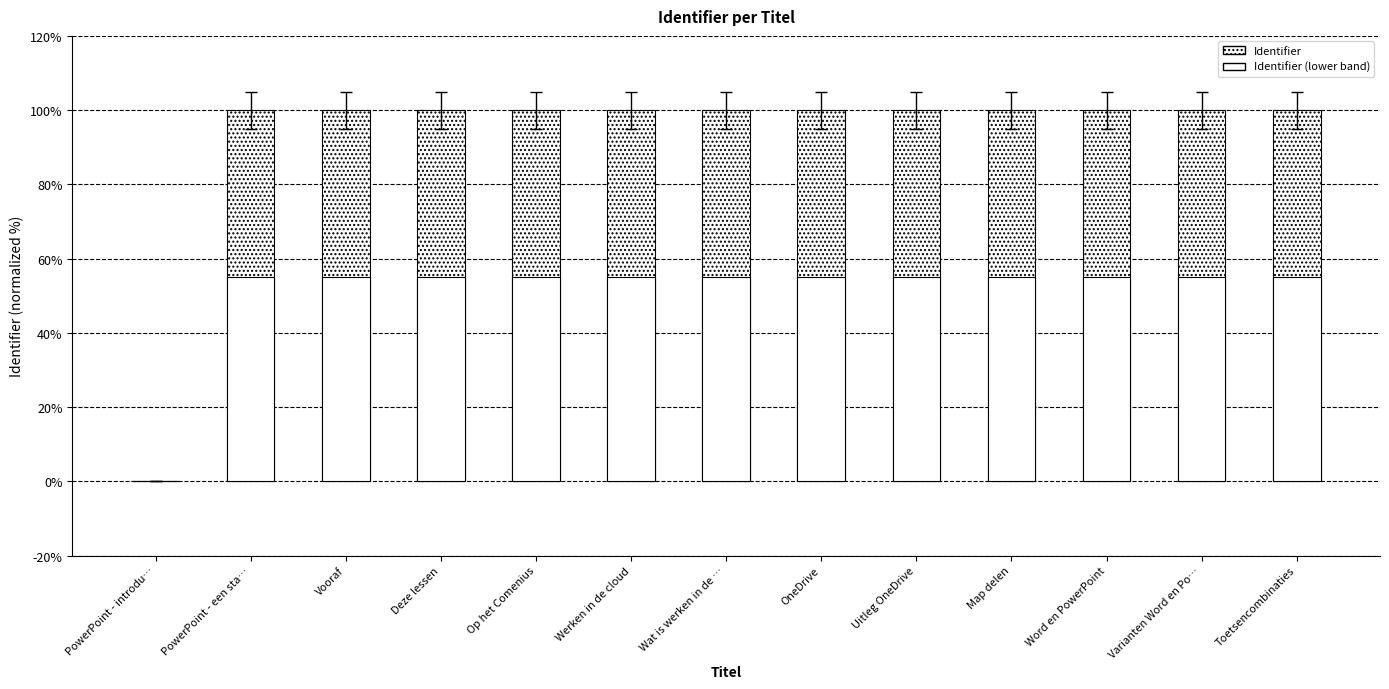

Rank the series at Vooraf from highest to lowest value.

Identifier, Identifier (lower band)